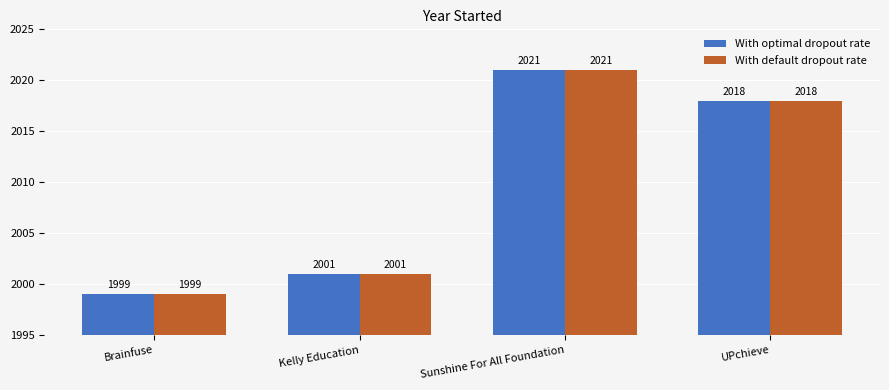

The value of With optimal dropout rate at Sunshine For All Foundation is 2021. True or false?

True